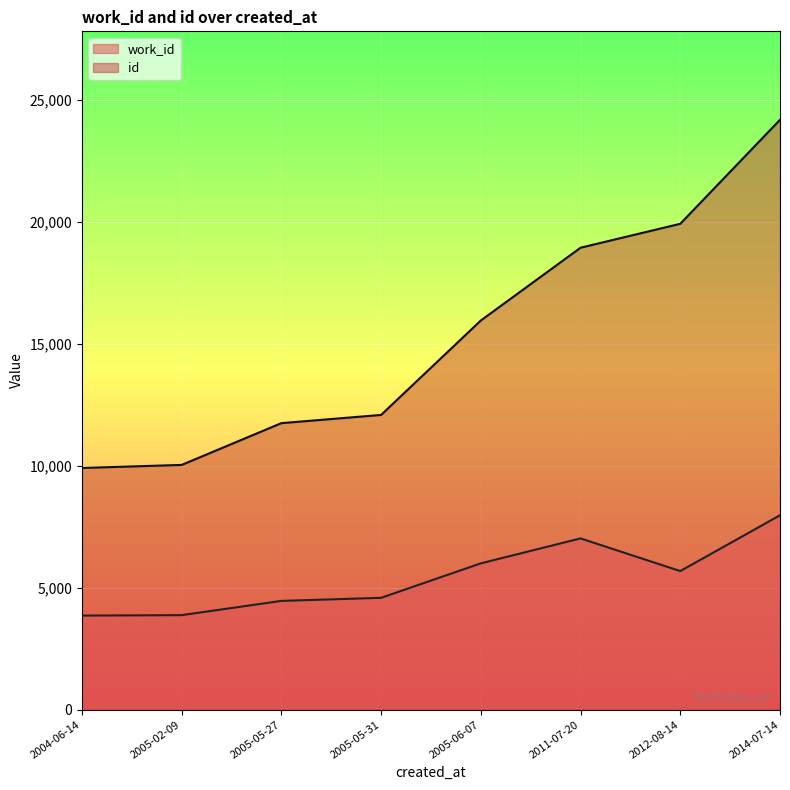

Which series has the largest total across all categories?

id